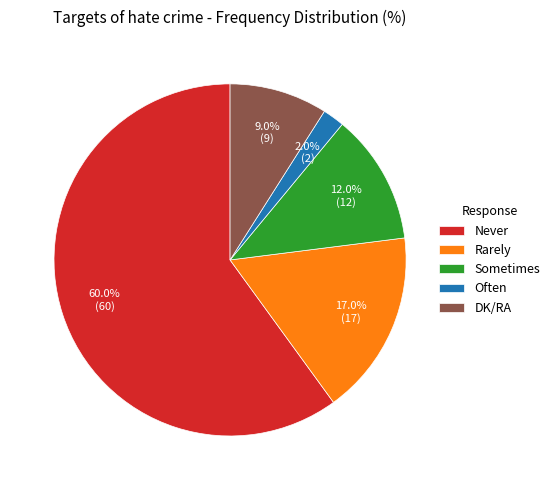

Rank the categories by value from highest to lowest.

Never, Rarely, Sometimes, DK/RA, Often